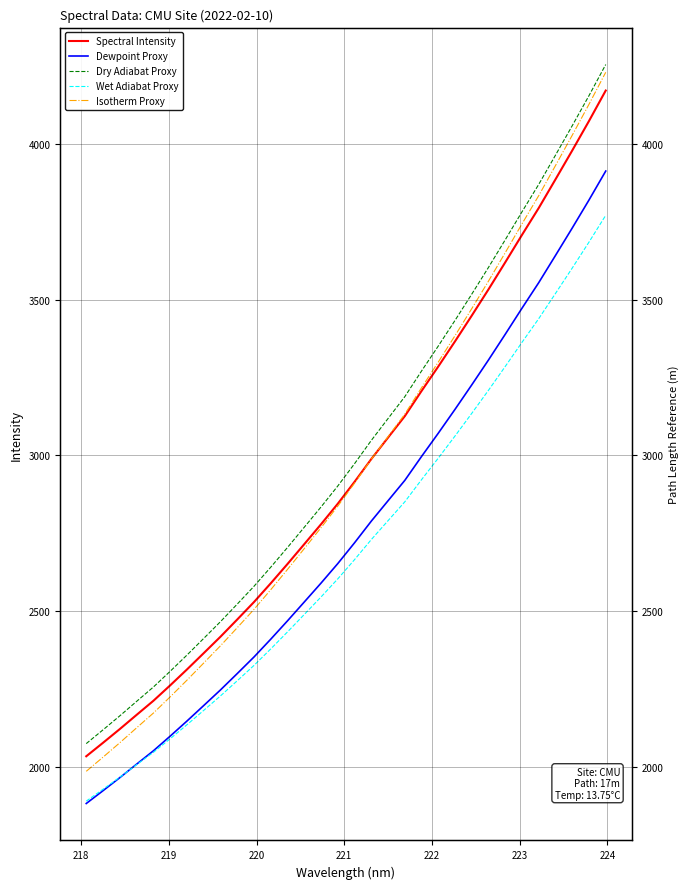

True or false: Isotherm Proxy and Spectral Intensity cross at least once.

True